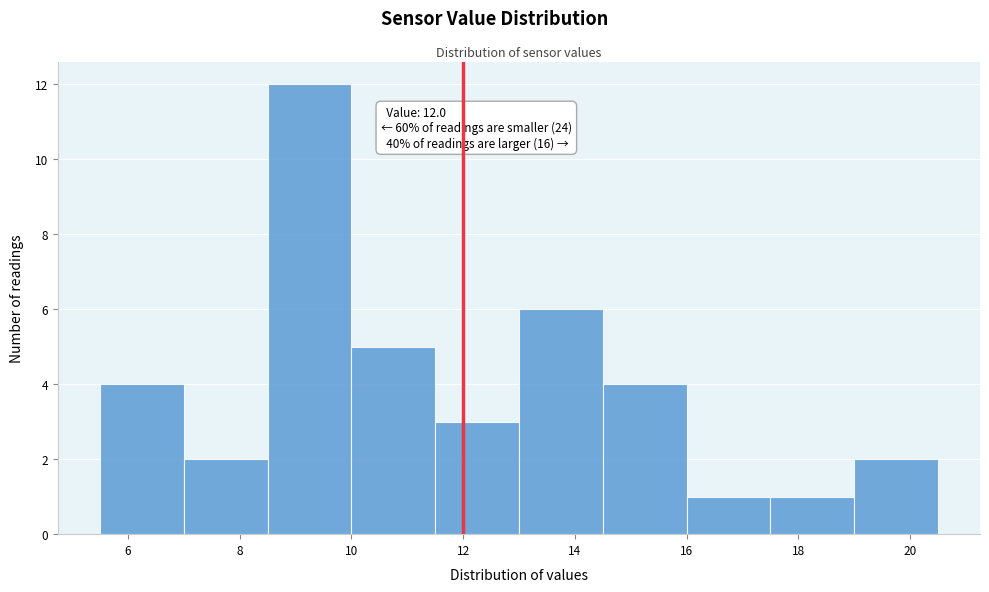

Over which range of the x-axis is the bar tallest?

8.5 to 10.0